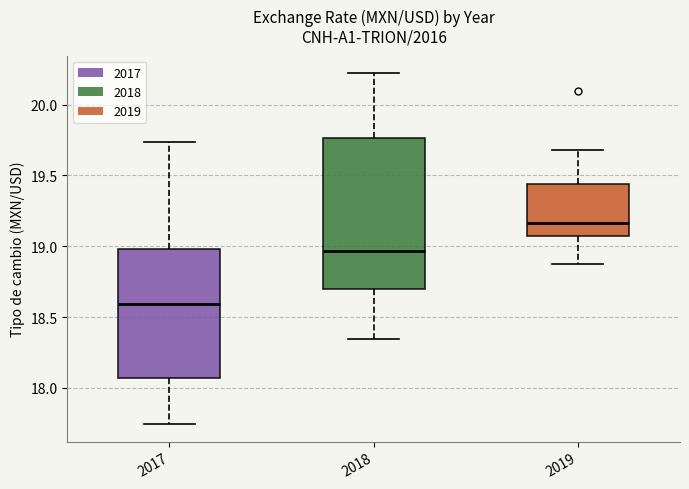

Reading left to right, transcribe this box plot: for each box, give where its median line is, the range the box spans, and where its two whiskers end, as read against the y-axis. The values are not printed on the chart, so give them approximately, as read against the axis.

2017: median 18.60, box 18.05 to 19.00, whiskers 17.75 to 19.75
2018: median 18.95, box 18.70 to 19.75, whiskers 18.35 to 20.20
2019: median 19.15, box 19.05 to 19.45, whiskers 18.85 to 19.70